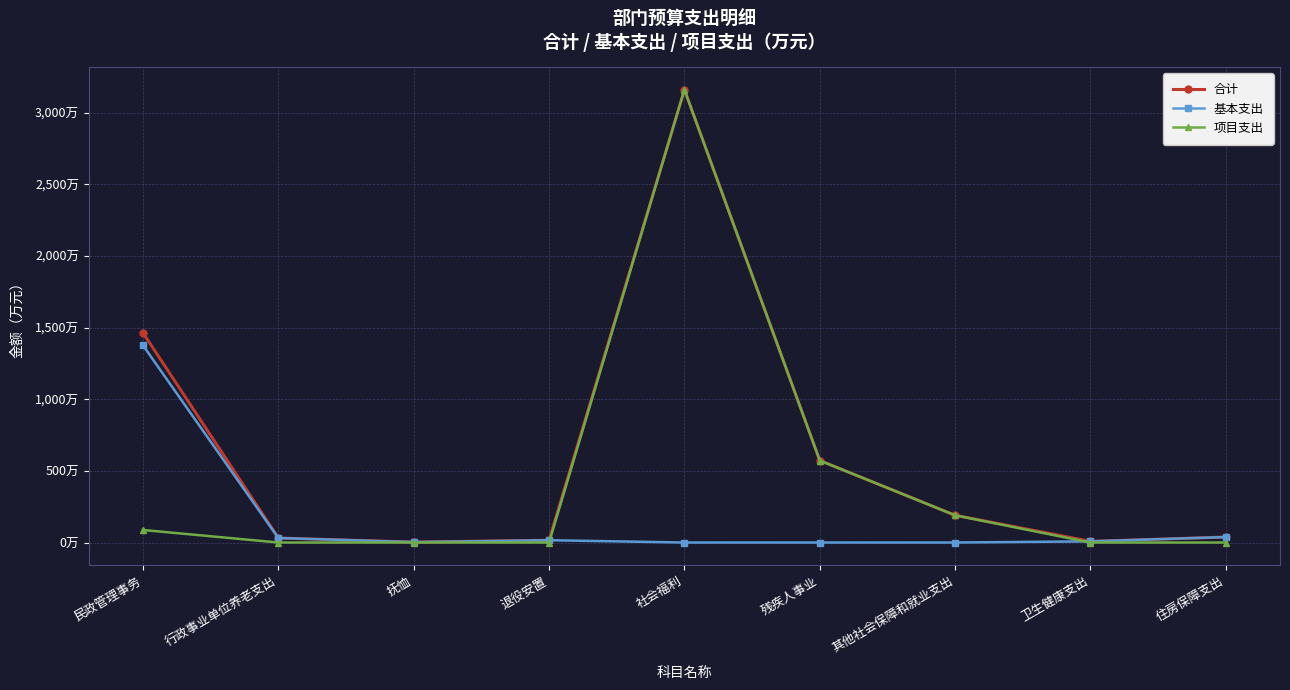

List the series in order of their peak value, lowest first.

基本支出, 合计, 项目支出